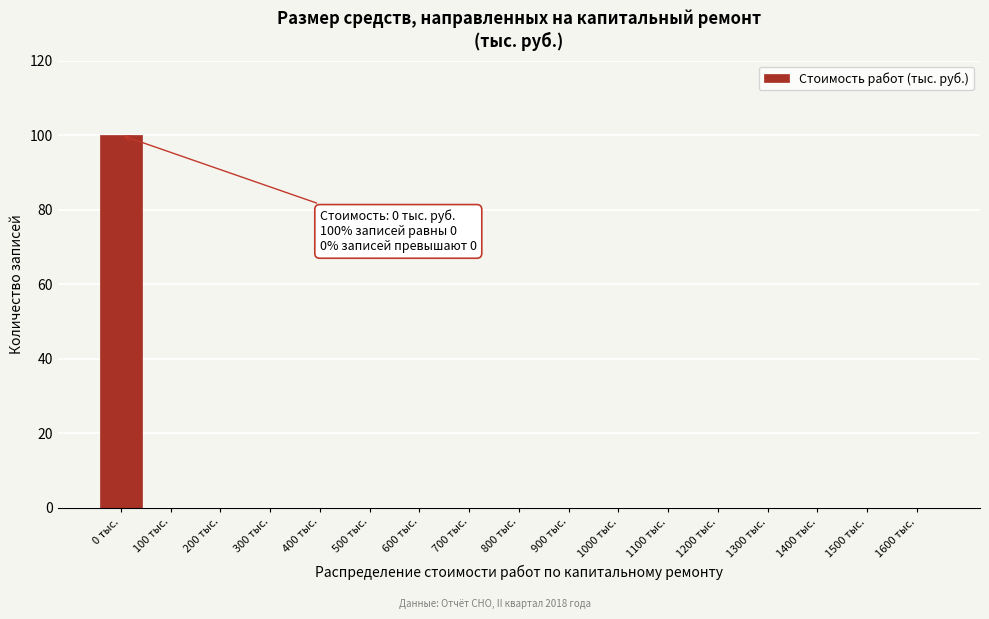

Reading left to right, what are all the values shown in this chart?

0 тыс.=100	100 тыс.=0	200 тыс.=0	300 тыс.=0	400 тыс.=0	500 тыс.=0	600 тыс.=0	700 тыс.=0	800 тыс.=0	900 тыс.=0	1000 тыс.=0	1100 тыс.=0	1200 тыс.=0	1300 тыс.=0	1400 тыс.=0	1500 тыс.=0	1600 тыс.=0